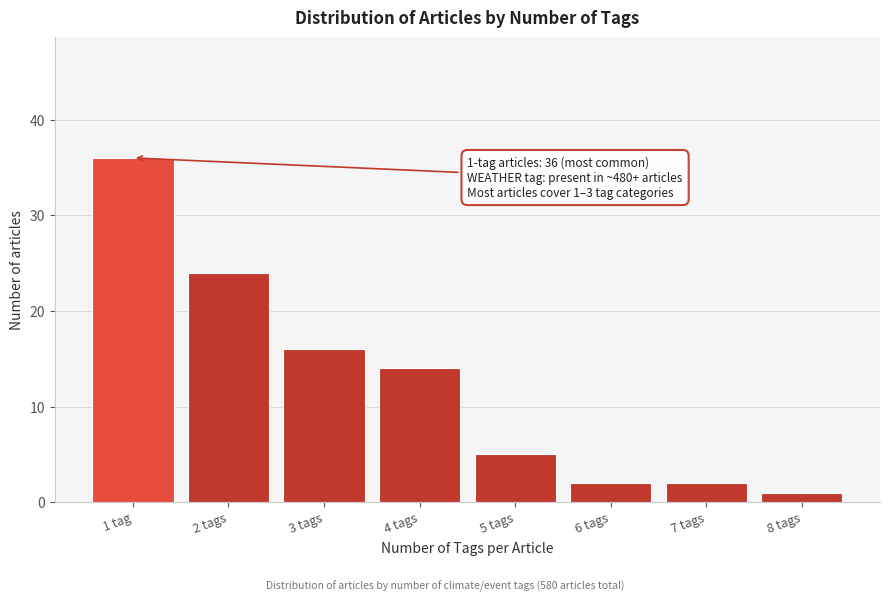

Reading left to right, what are all the values shown in this chart?

1 tag=36	2 tags=24	3 tags=16	4 tags=14	5 tags=5	6 tags=2	7 tags=2	8 tags=1